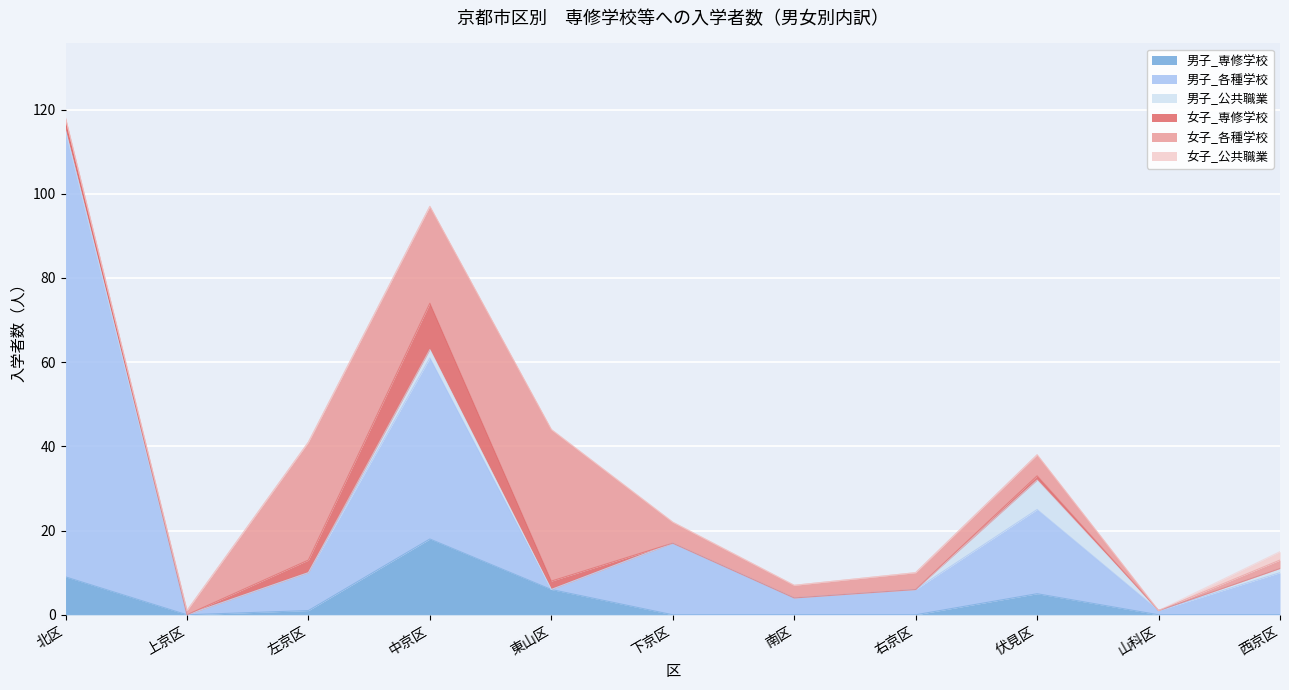

How many lines are shown in the chart?

6